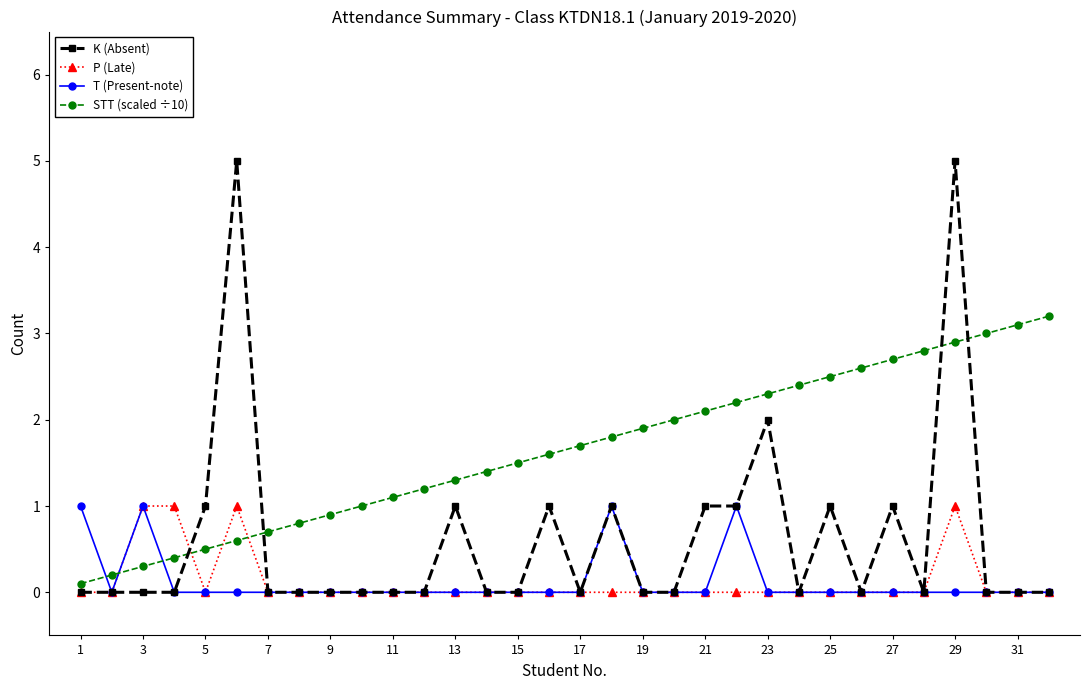

Reading left to right, extract all data points from this chart.

K (Absent): 0.0	0.0	0.0	0.0	1.0	5.0	0.0	0.0	0.0	0.0	0.0	0.0	1.0	0.0	0.0	1.0	0.0	1.0	0.0	0.0	1.0	1.0	2.0	0.0	1.0	0.0	1.0	0.0	5.0	0.0	0.0	0.0
P (Late): 0.0	0.0	1.0	1.0	0.0	1.0	0.0	0.0	0.0	0.0	0.0	0.0	0.0	0.0	0.0	0.0	0.0	0.0	0.0	0.0	0.0	0.0	0.0	0.0	0.0	0.0	0.0	0.0	1.0	0.0	0.0	0.0
T (Present-note): 1.0	0.0	1.0	0.0	0.0	0.0	0.0	0.0	0.0	0.0	0.0	0.0	0.0	0.0	0.0	0.0	0.0	1.0	0.0	0.0	0.0	1.0	0.0	0.0	0.0	0.0	0.0	0.0	0.0	0.0	0.0	0.0
STT (scaled ÷10): 0.1	0.2	0.3	0.4	0.5	0.6	0.7	0.8	0.9	1.0	1.1	1.2	1.3	1.4	1.5	1.6	1.7	1.8	1.9	2.0	2.1	2.2	2.3	2.4	2.5	2.6	2.7	2.8	2.9	3.0	3.1	3.2